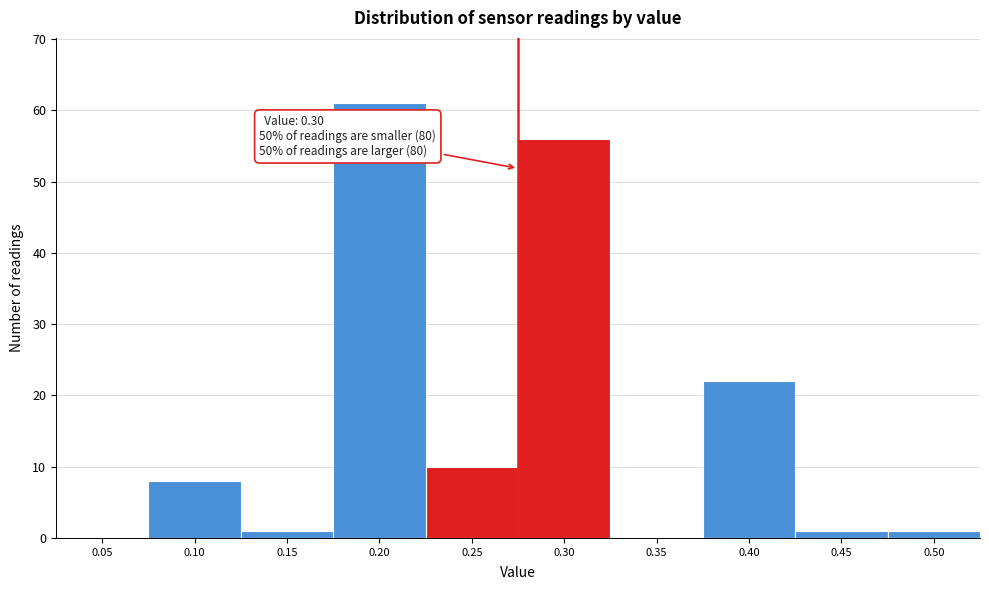

Reading left to right, list all the values displayed in this chart.

0.05=0	0.10=8	0.15=1	0.20=61	0.25=10	0.30=56	0.35=0	0.40=22	0.45=1	0.50=1